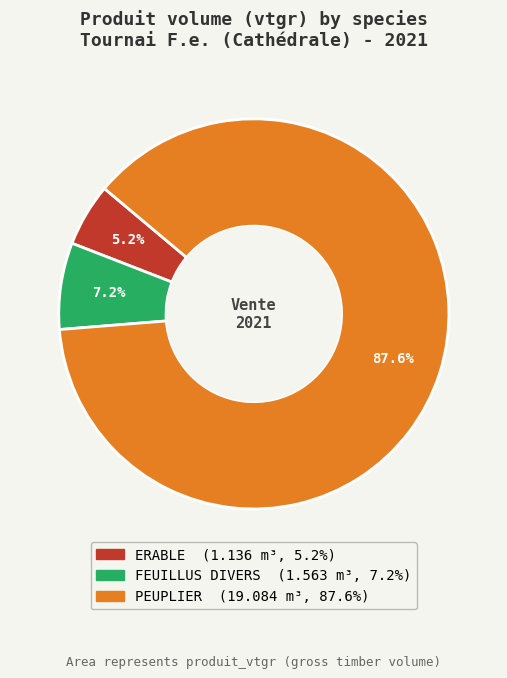

To the nearest percent, what is the difference between the largest and smallest slice percentages?

82%